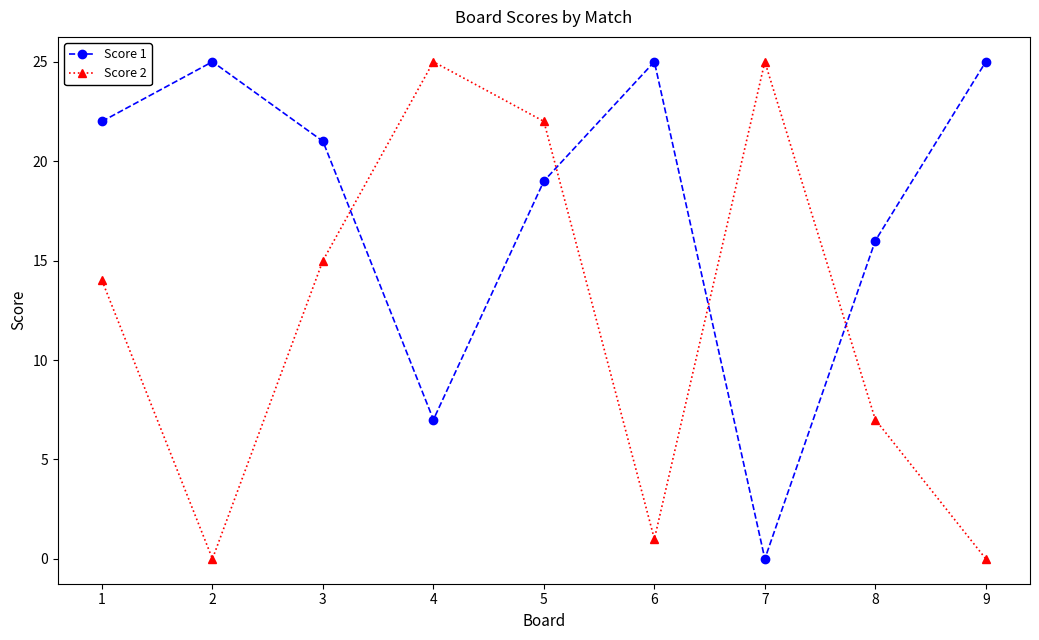

Which series changed the most between 1 and 9?

Score 2